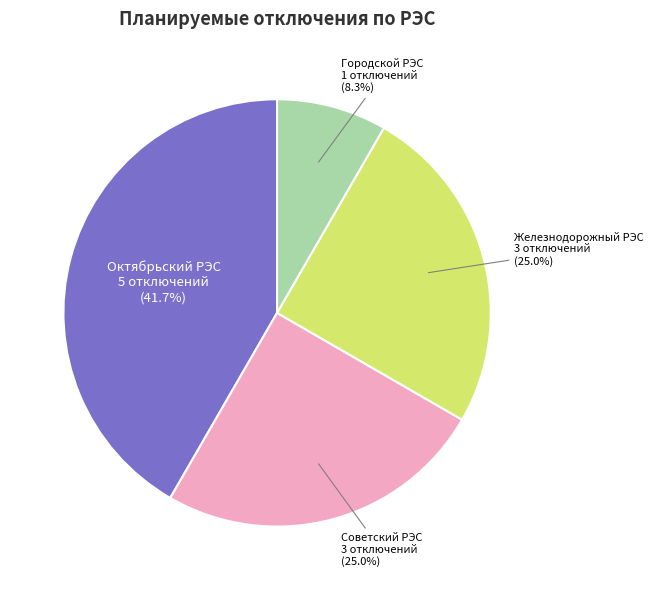

To the nearest percent, what portion does Городской РЭС represent?

8%